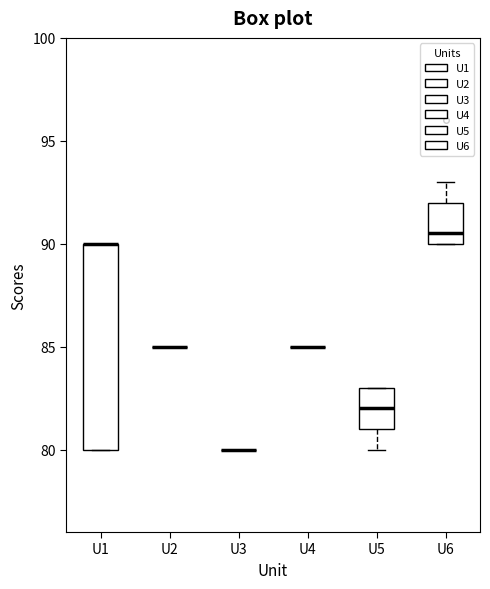

Which box is the tallest, from its lower edge to its upper edge?

U1